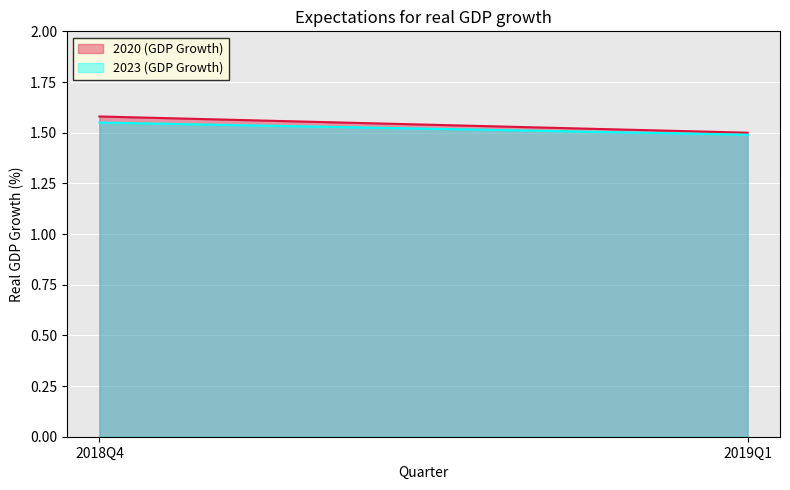

What is the minimum value for 2023 (GDP Growth)?

1.5